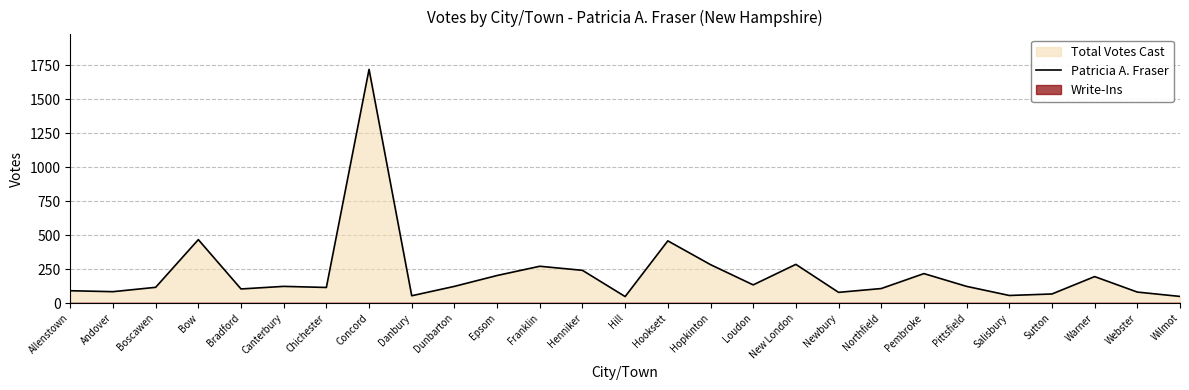

True or false: Patricia A. Fraser has a value of 79 at Newbury.

True